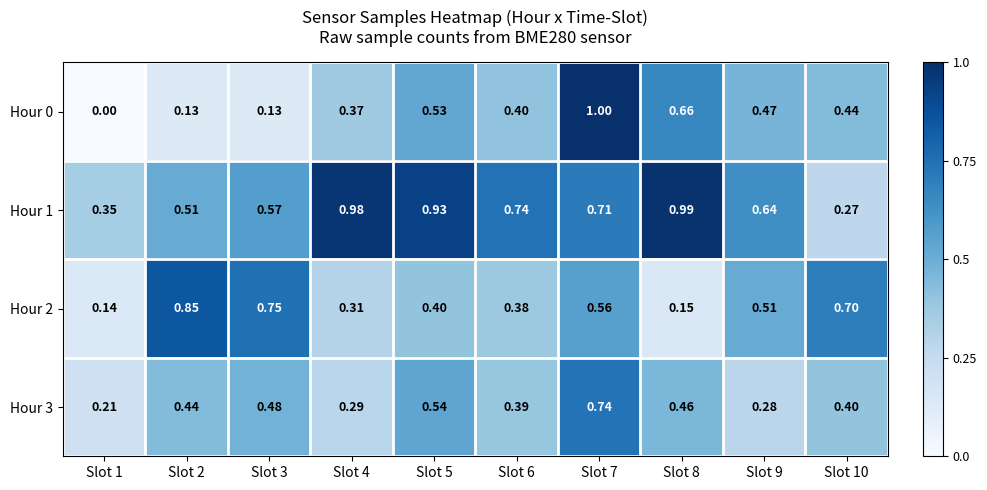

Is the value of Hour 1 at Slot 9 greater than the value of Hour 2 at Slot 6?

Yes